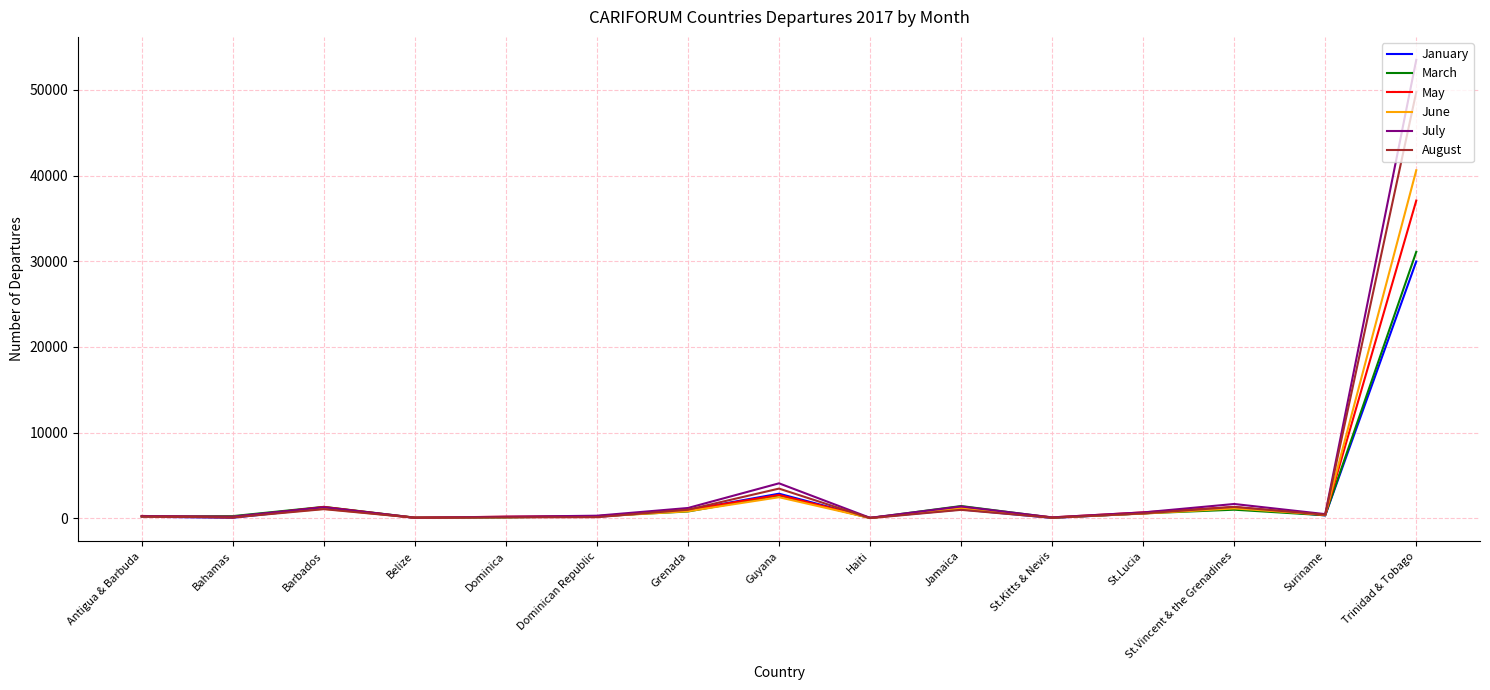

Read the July value at St.Lucia, to the nearest 100.

700